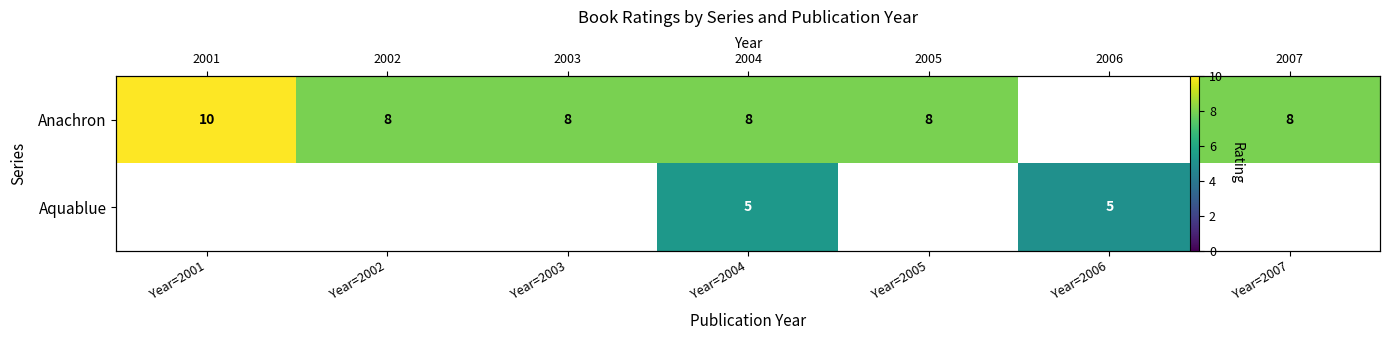

The value of Aquablue at Year=2006 is 7.6. True or false?

False